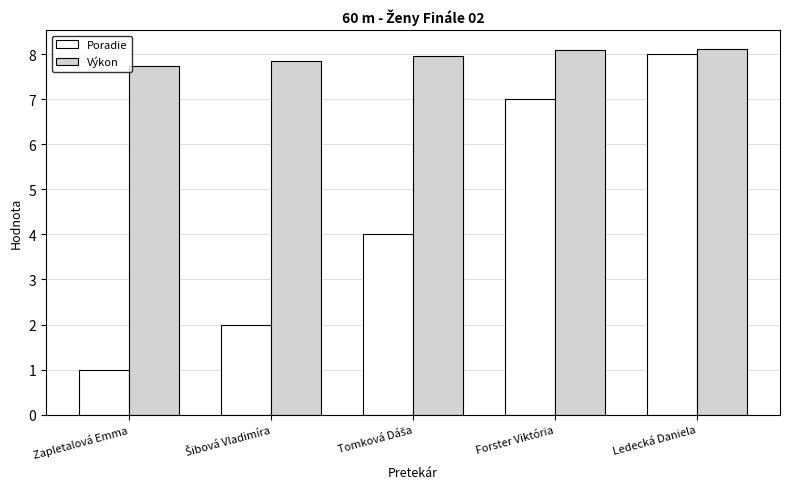

Are the bars grouped side by side (vs. stacked)?

Yes